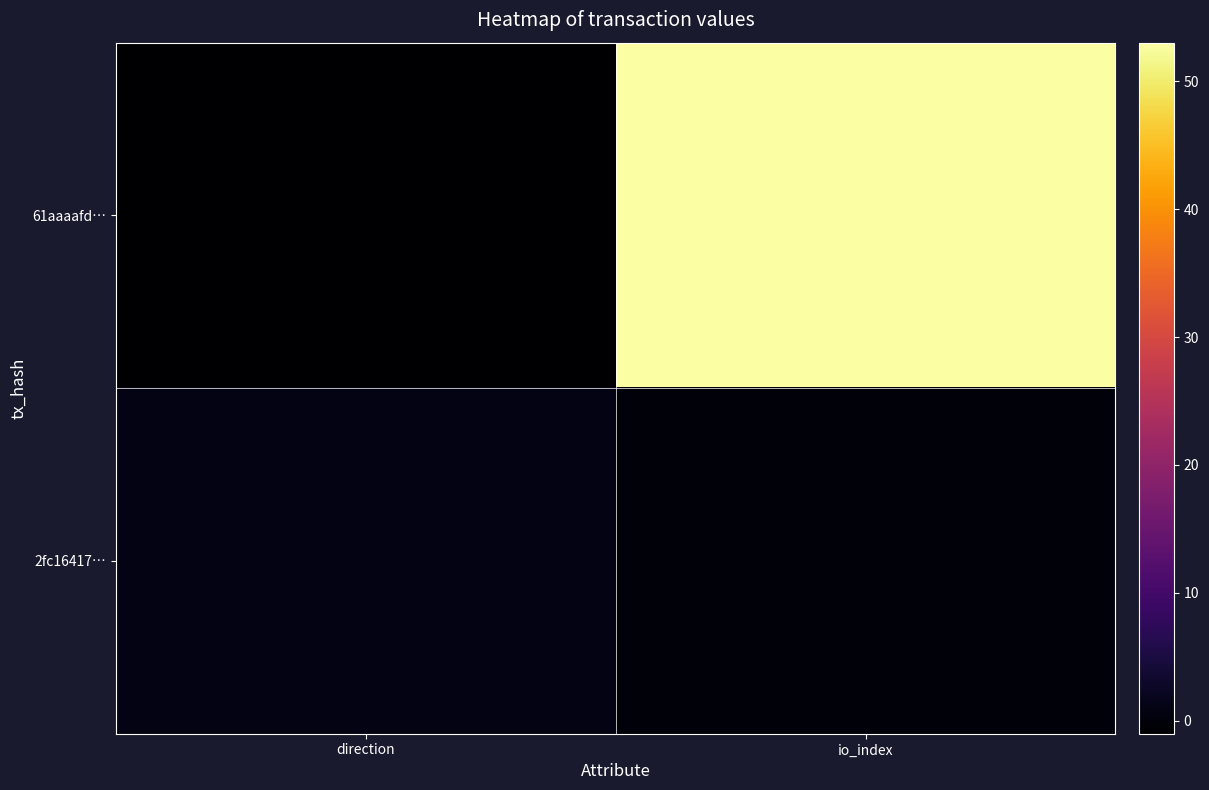

List the series in order of their peak value, lowest first.

2fc16417…, 61aaaafd…